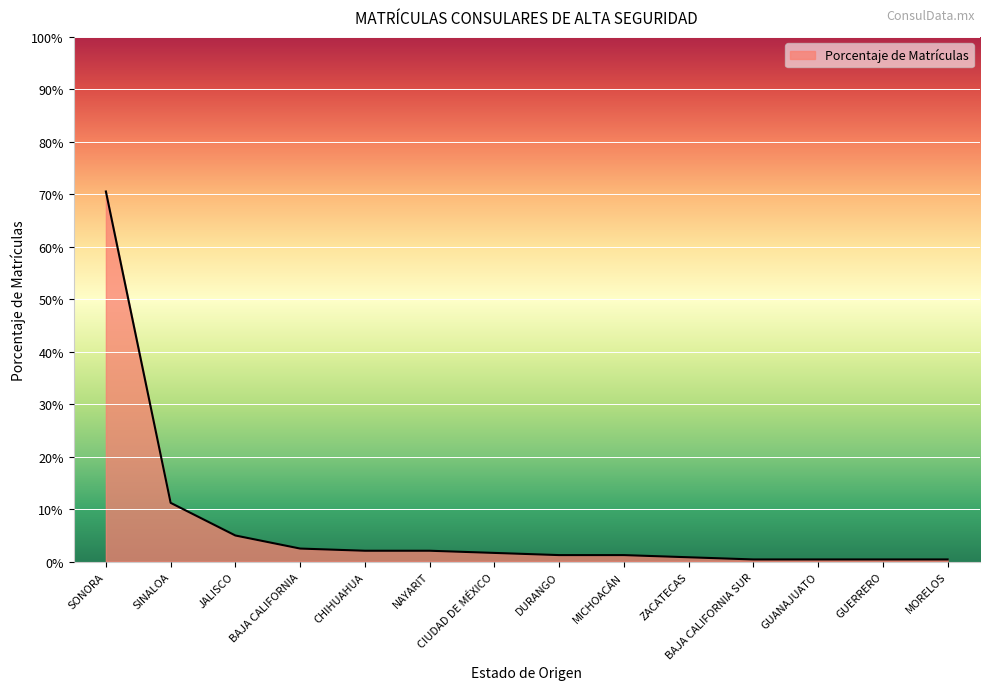

Reading left to right, list all the values displayed in this chart.

SONORA=0.7	SINALOA=0.1	JALISCO=0.0	BAJA CALIFORNIA=0.0	CHIHUAHUA=0.0	NAYARIT=0.0	CIUDAD DE MÉXICO=0.0	DURANGO=0.0	MICHOACÁN=0.0	ZACATECAS=0.0	BAJA CALIFORNIA SUR=0.0	GUANAJUATO=0.0	GUERRERO=0.0	MORELOS=0.0